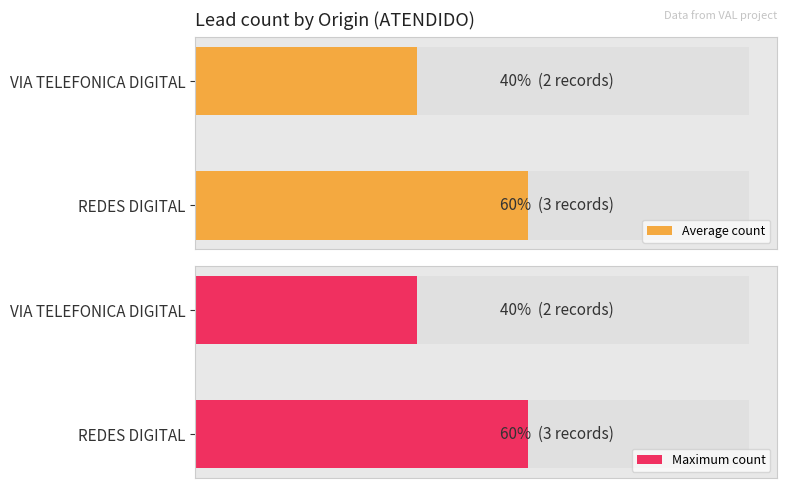

What value does the Maximum count series have at REDES DIGITAL?

3